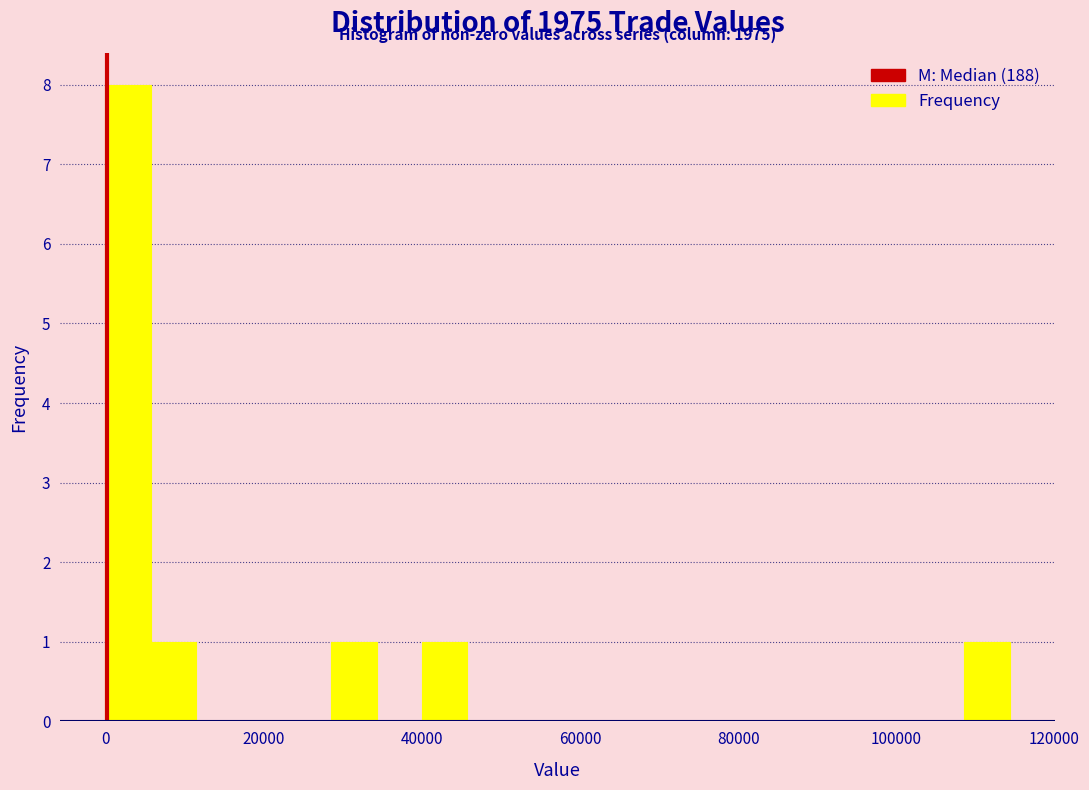

Read against the x-axis, roughly where is the centre of the tallest bar?

2000